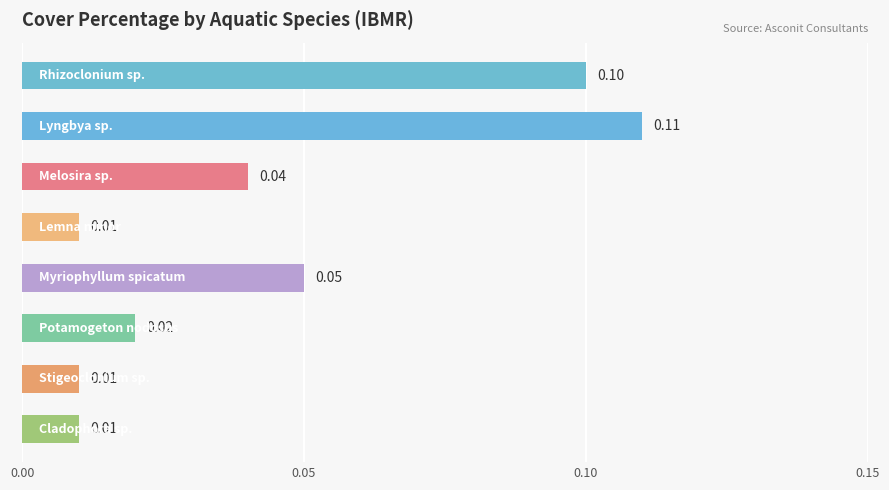

What is the sum of all values?

0.4